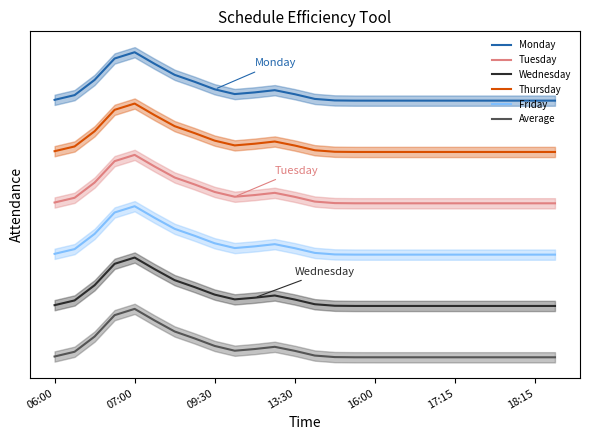

Which series has the largest total across all categories?

Monday